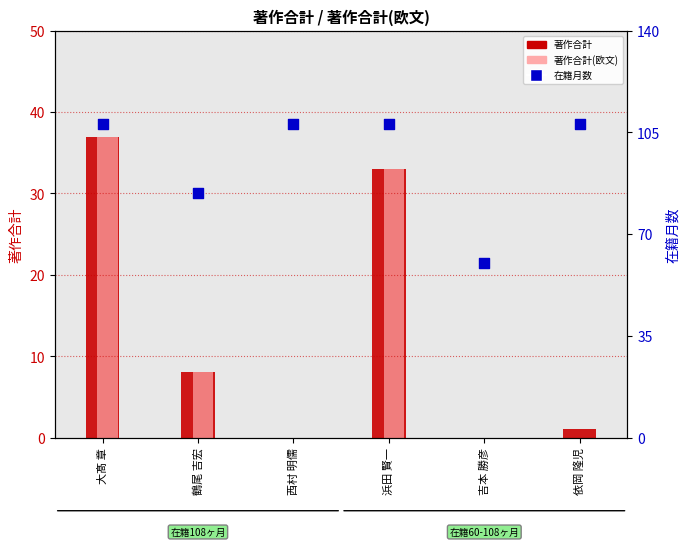

Which series has the largest total across all categories?

在籍月数